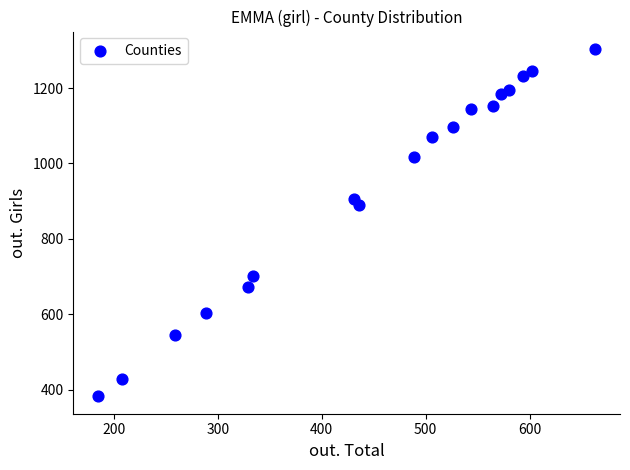

What is the range of Y values (max minus min)?

922